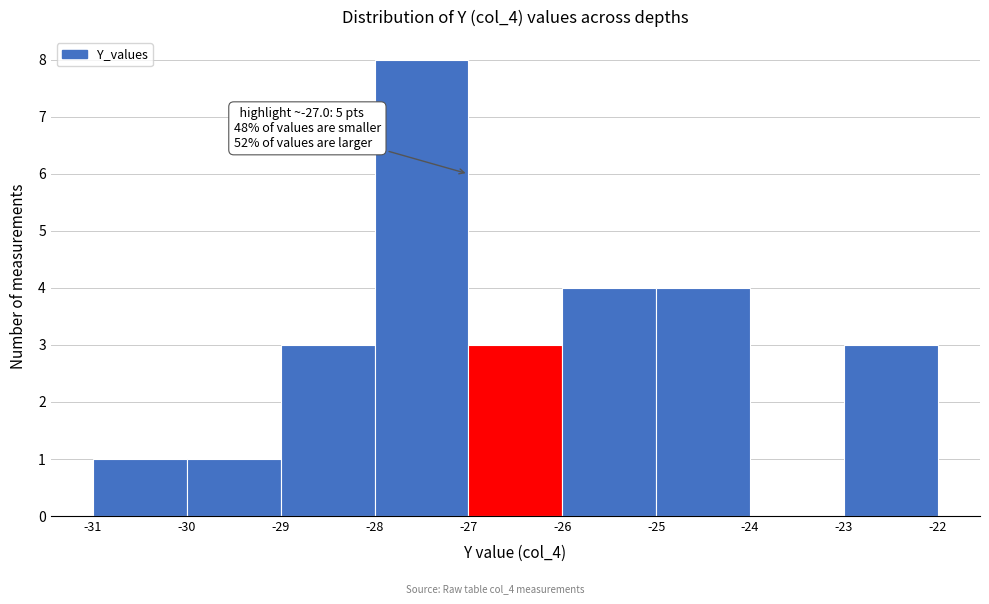

Over which range of the x-axis is the bar tallest?

-28 to -27